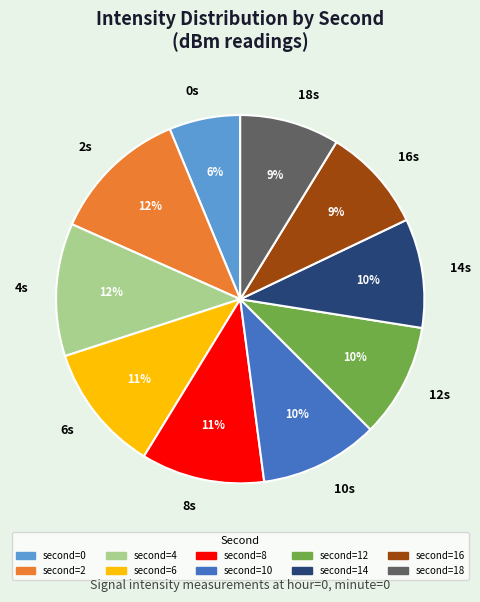

Between 2s and 8s, which is larger?

2s